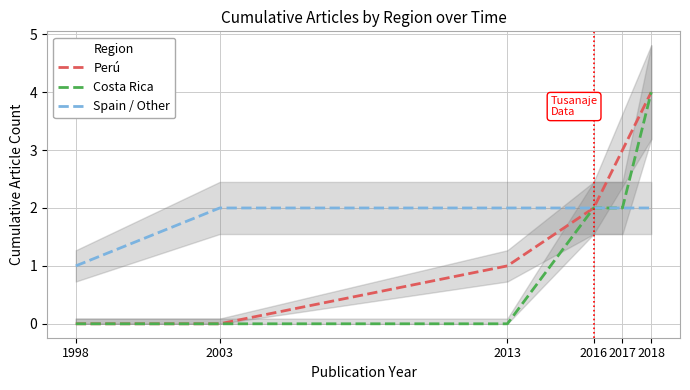

Reading left to right, transcribe all the data shown in this chart.

Perú: 0	0	1	2	3	4
Costa Rica: 0	0	0	2	2	4
Spain / Other: 1	2	2	2	2	2